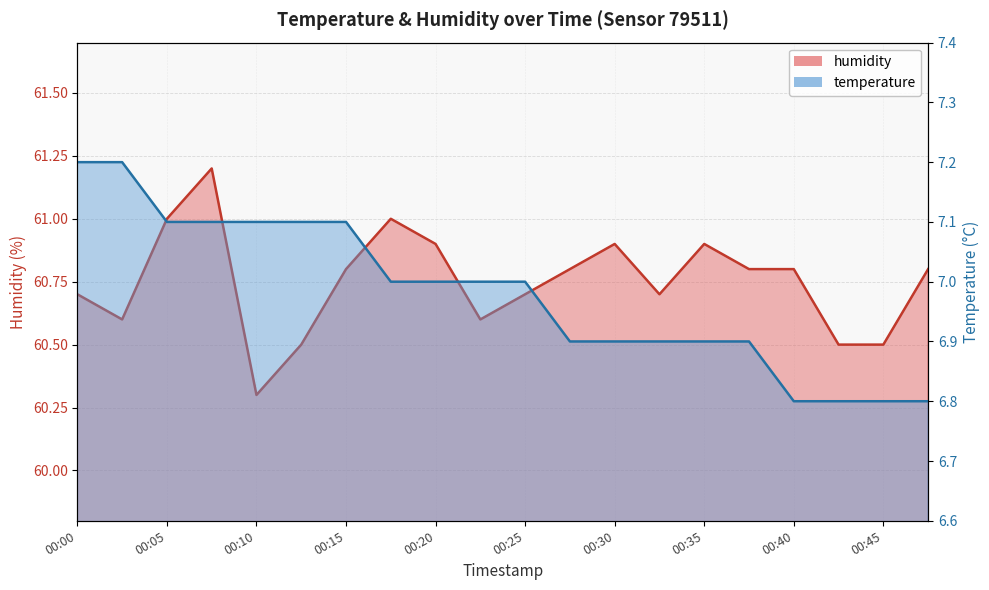

What is the value of the humidity point at the 14th from the left?

60.7